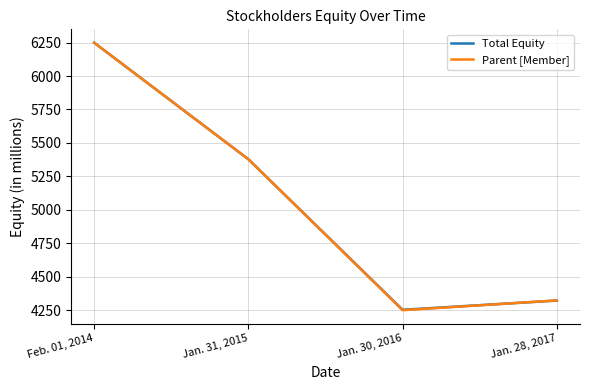

What are all the series names shown in the legend?

Total Equity, Parent [Member]